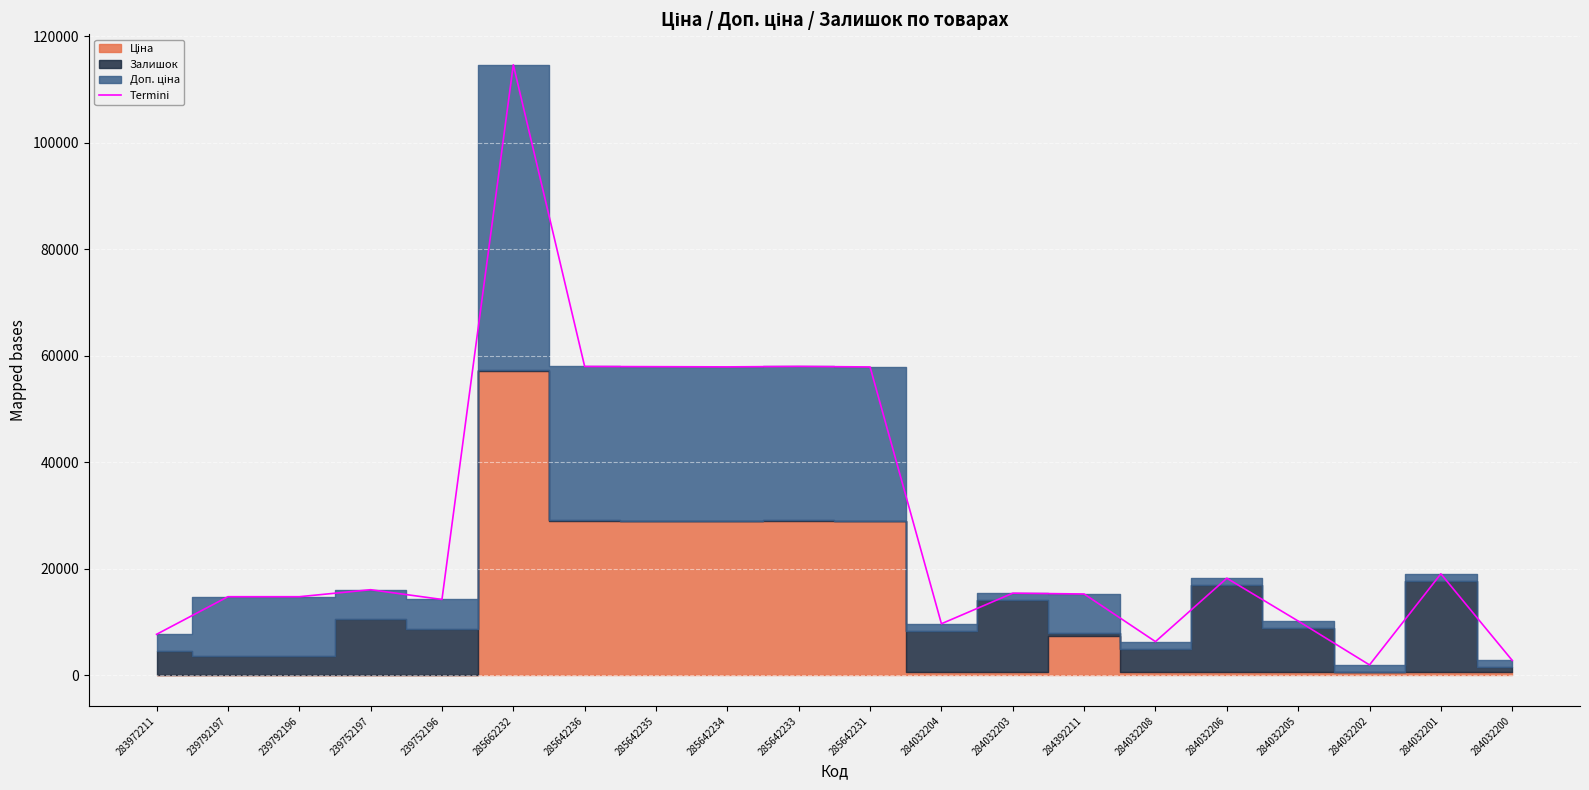

List the labels in order of value, largest first.

285662232, 285642233, 285642236, 285642235, 285642234, 285642231, 284032201, 284032206, 239752197, 284032203, 284392211, 239792197, 239792196, 239752196, 284032205, 284032204, 283972211, 284032208, 284032200, 284032202